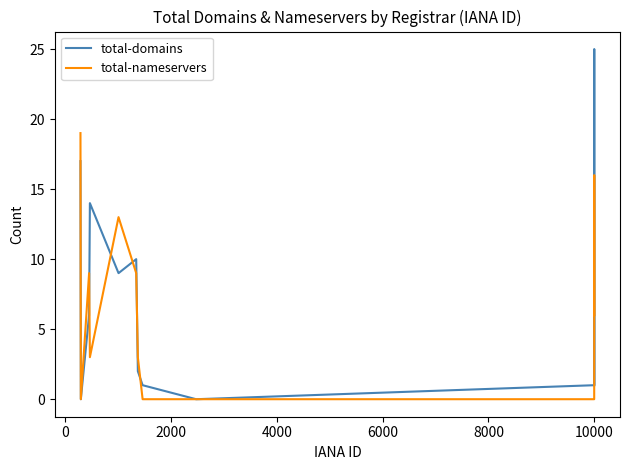

Which series has the widest spread of values?

total-domains